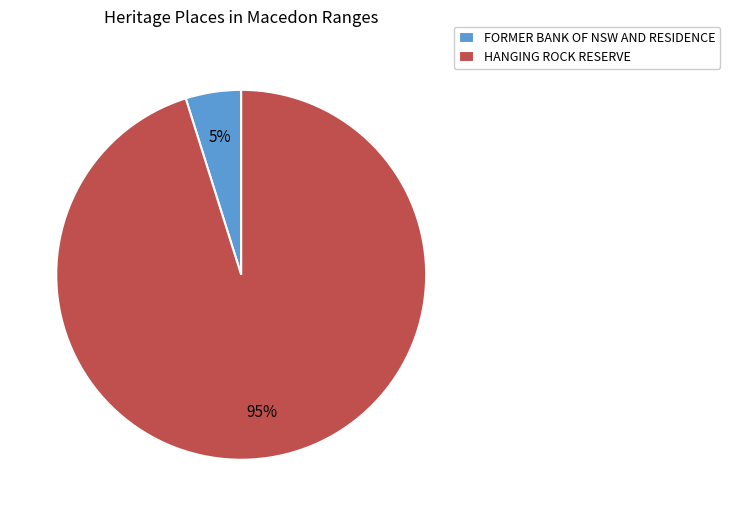

Which slice represents more than half of the pie?

HANGING ROCK RESERVE